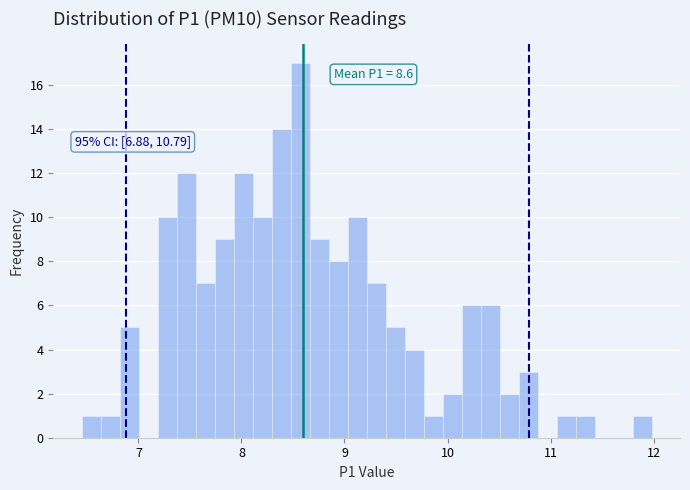

Around what value on the x-axis is the tallest bar? Give the approximate position of its centre, as read against the axis.

8.6